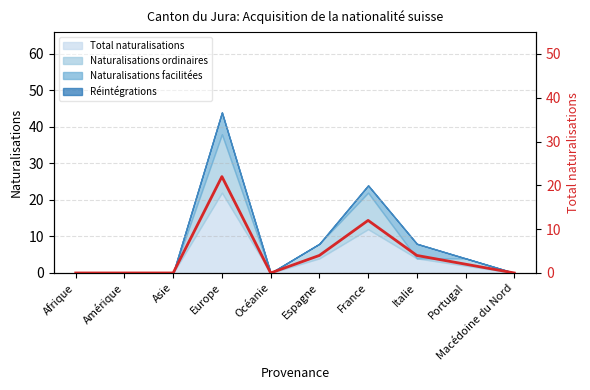

Reading left to right, list all the values displayed in this chart.

0	0	0	22	0	4	12	4	2	0